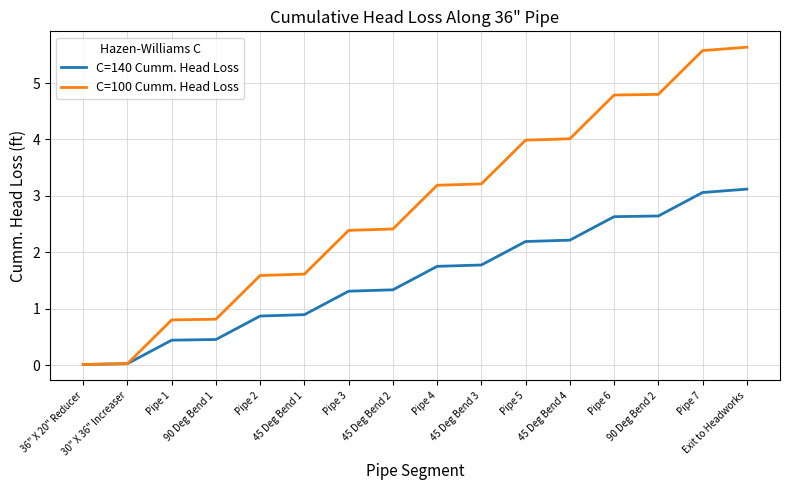

Which series has the largest total across all categories?

C=100 Cumm. Head Loss